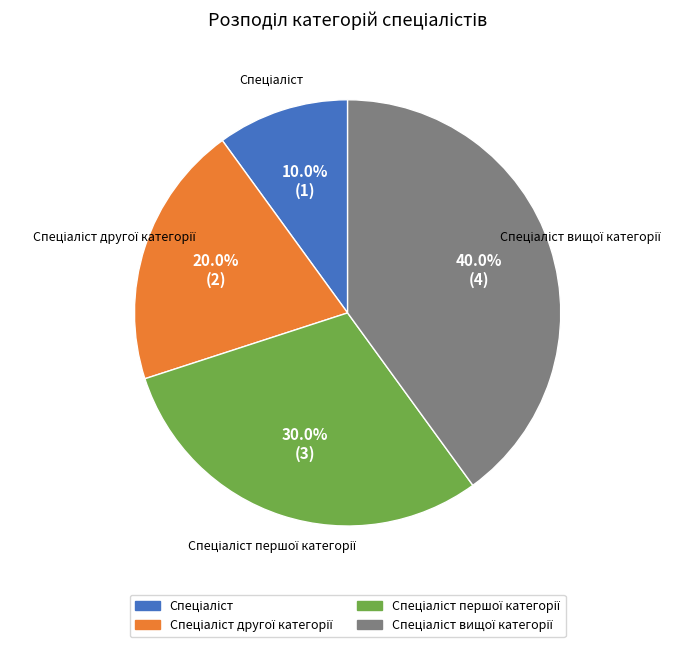

Does any single category account for the majority?

No